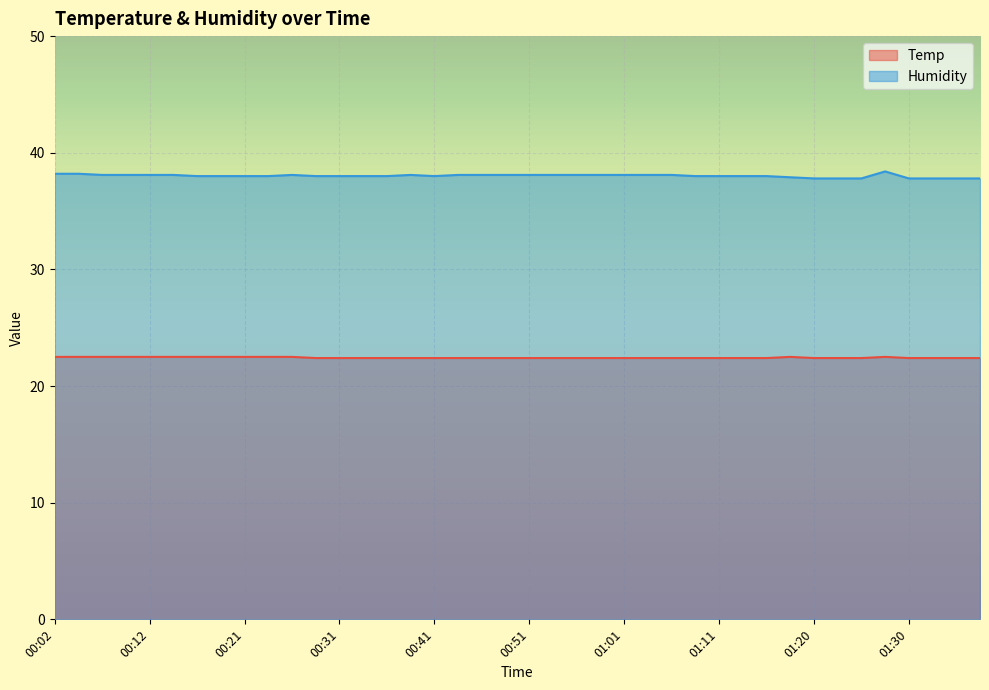

What position from the right is 00:07?

38